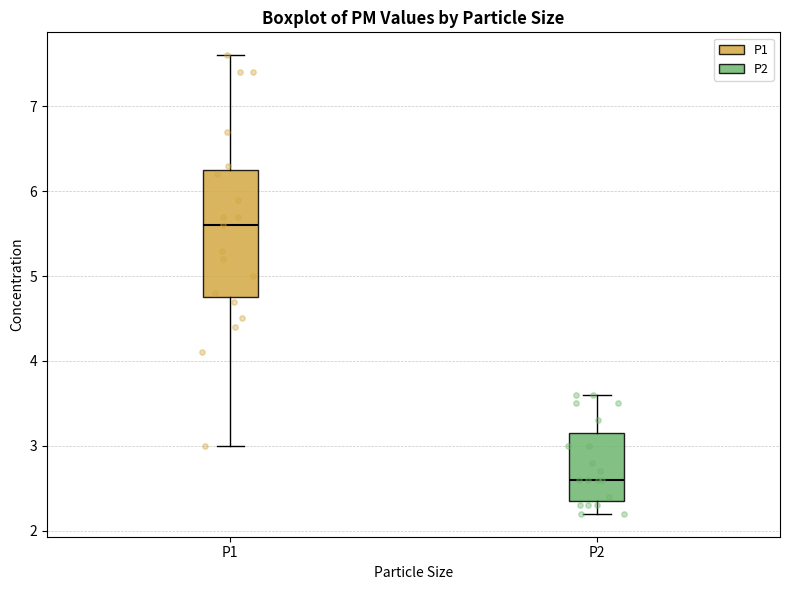

Which box has the highest median line?

P1